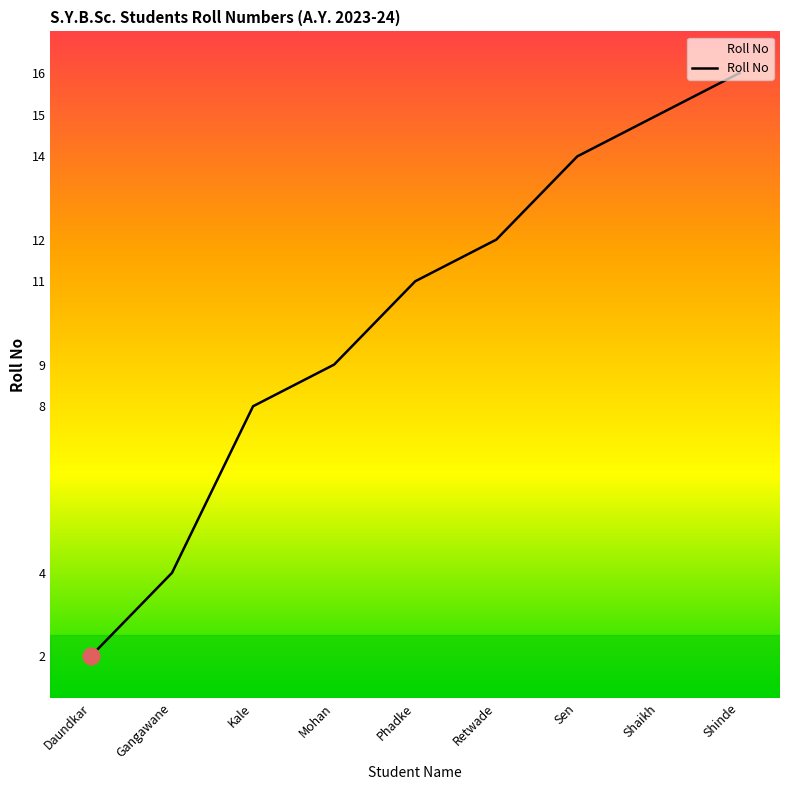

The chart shows a value of 12 at Retwade. True or false?

True